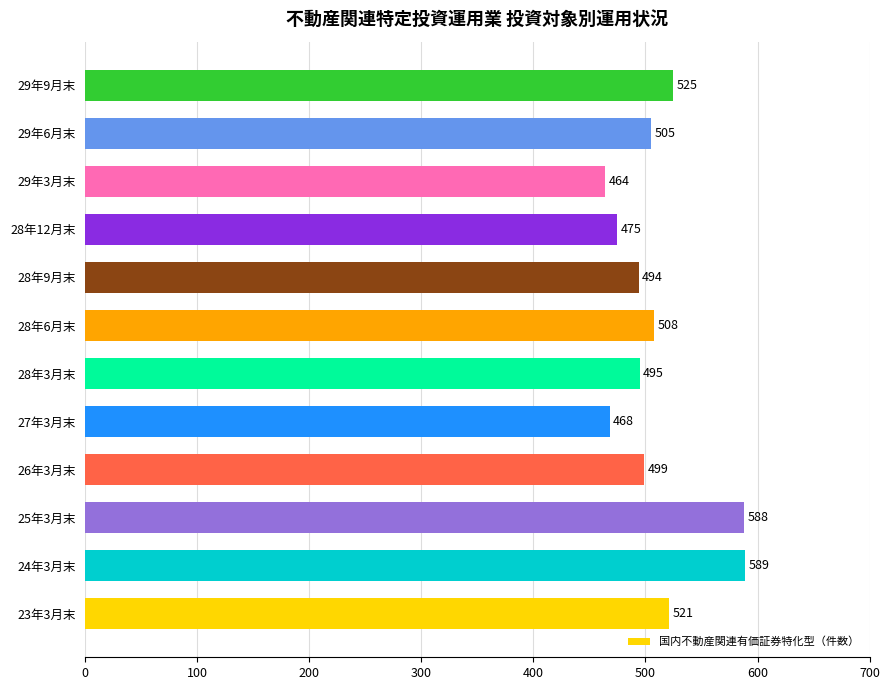

At which label is the value closest to 526?

29年9月末